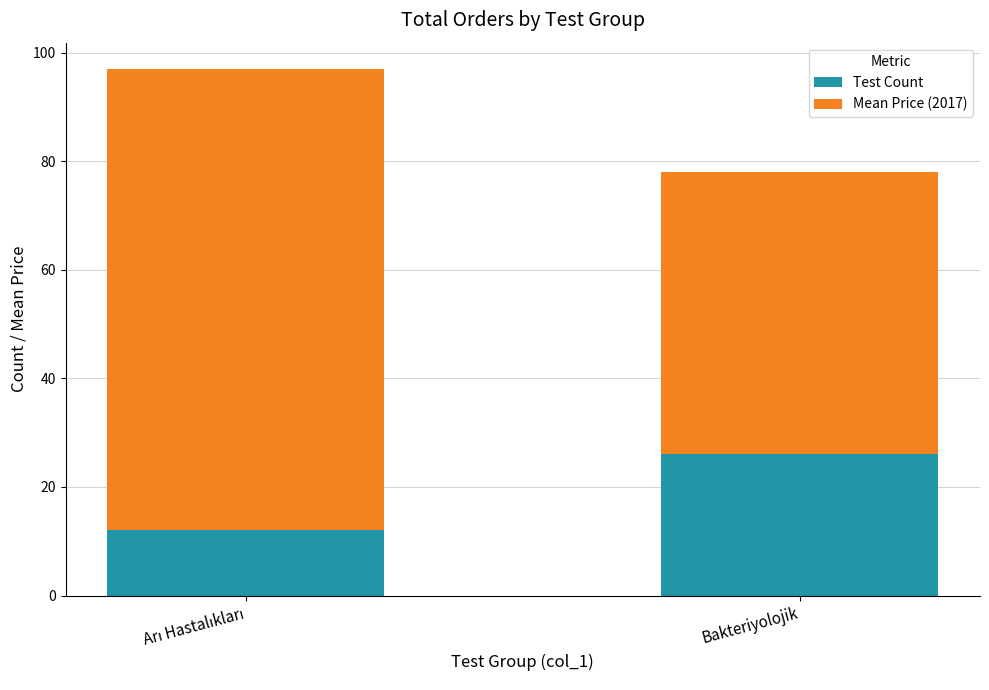

What is the sum of all Test Count values?

38